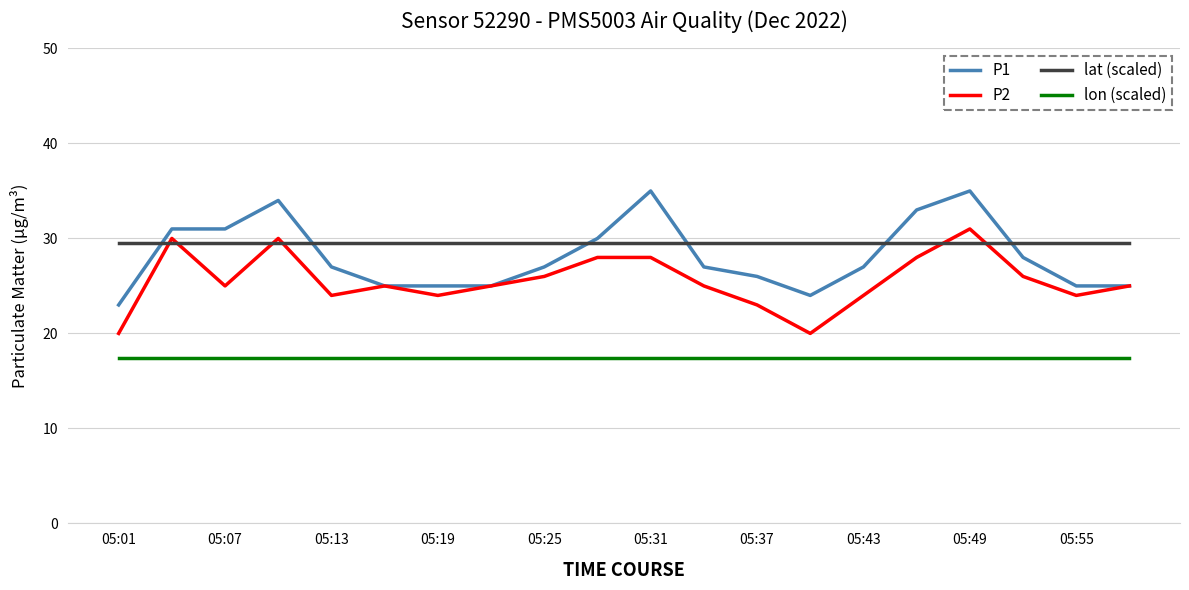

True or false: lon (scaled) and P1 intersect in this chart.

False